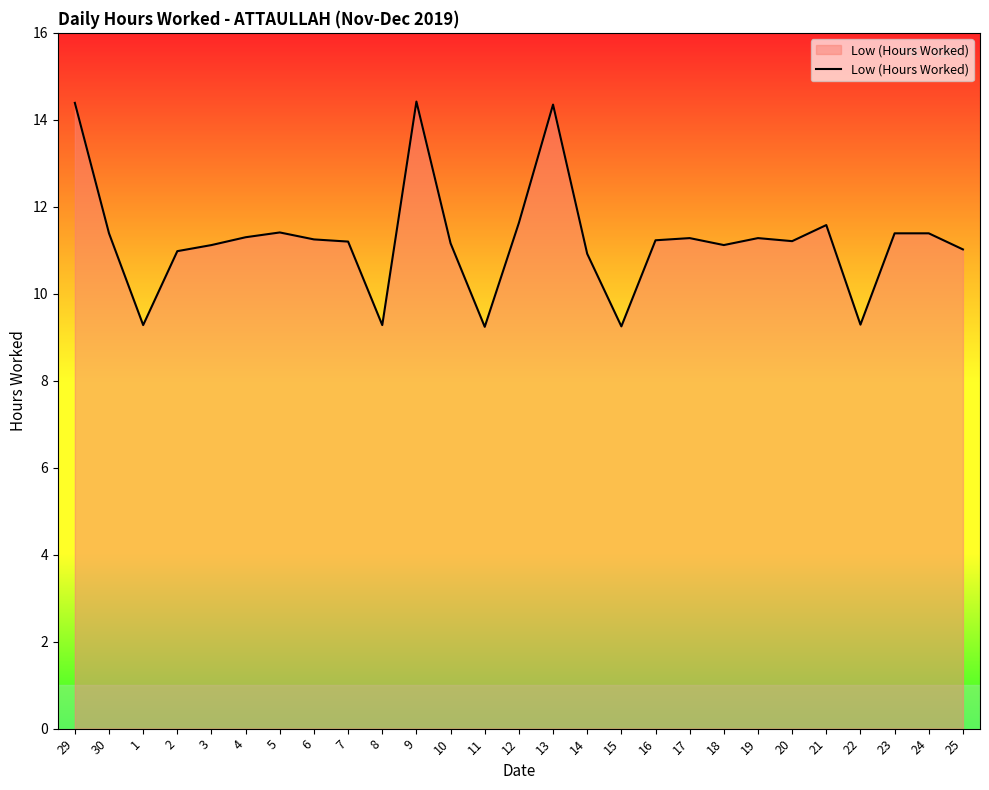

What is the minimum value shown in the chart?

9.2